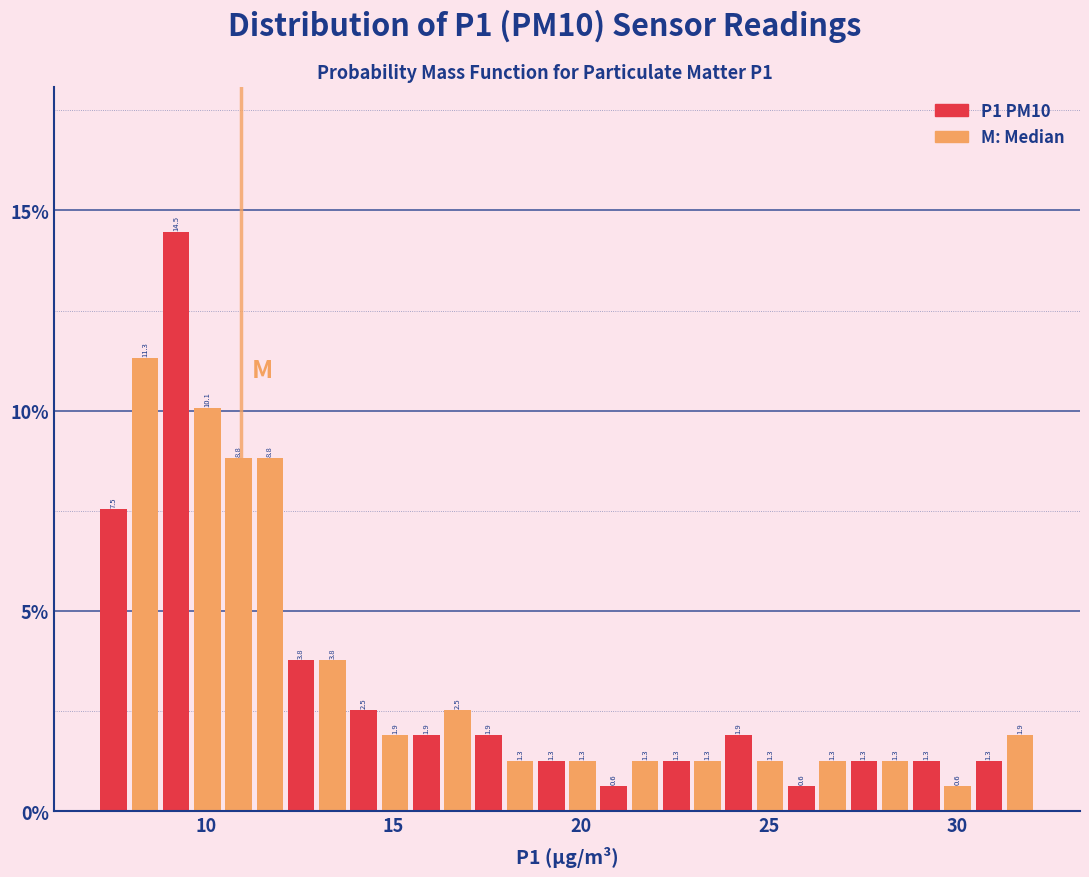

Read against the x-axis, roughly where is the centre of the tallest bar?

9.0